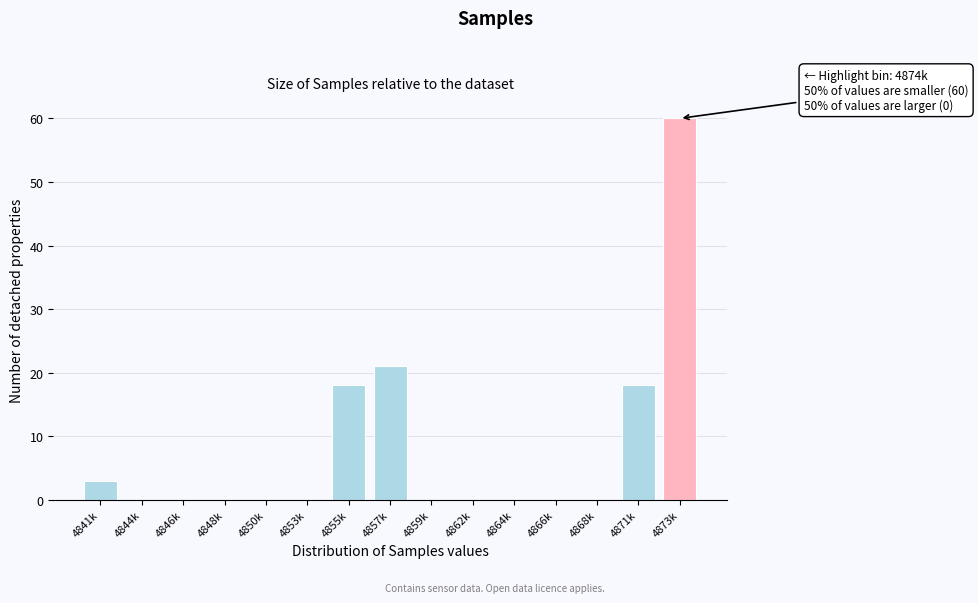

Where is the data nearest to the value 30?

4857k